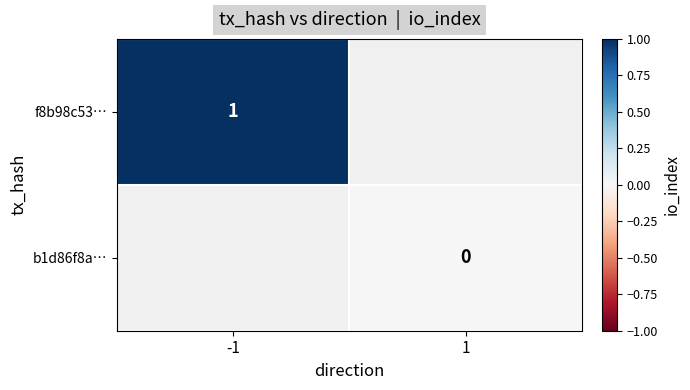

Is it true that f8b98c53… equals 1 at -1?

True